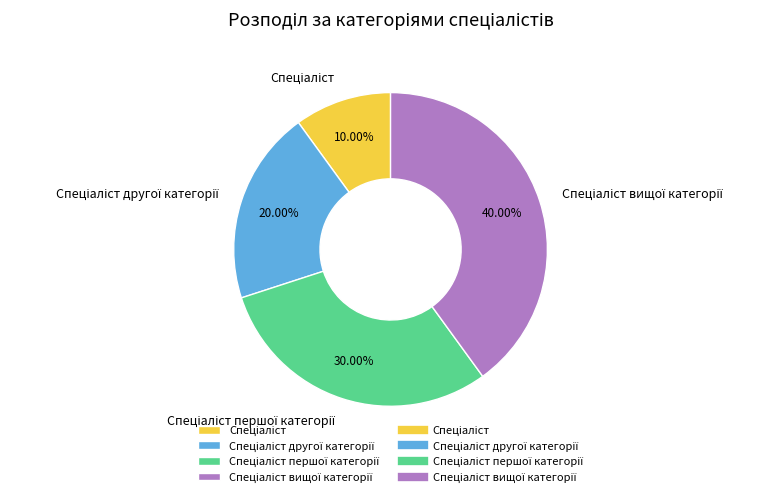

Does any single category account for the majority?

No